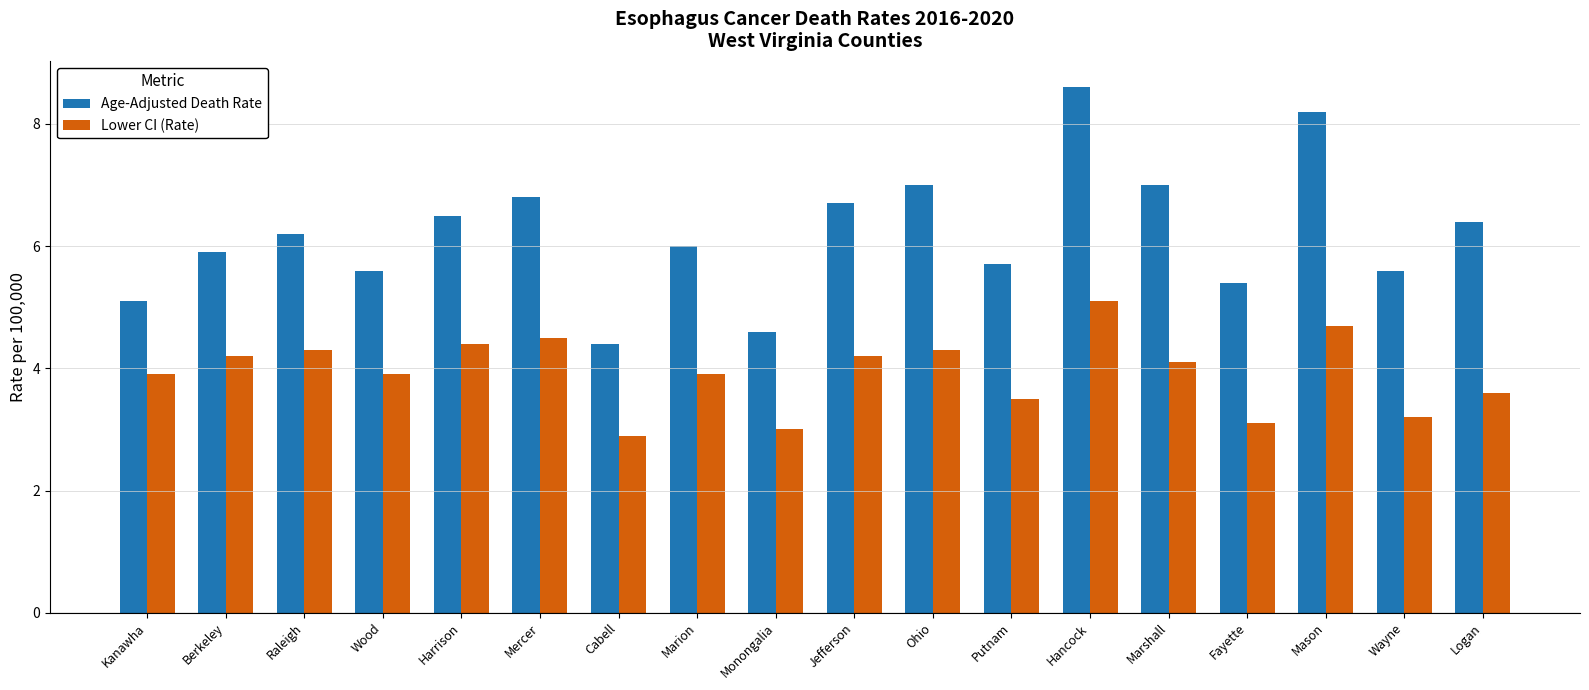

What is the label of the 9th bar from the left?

Monongalia